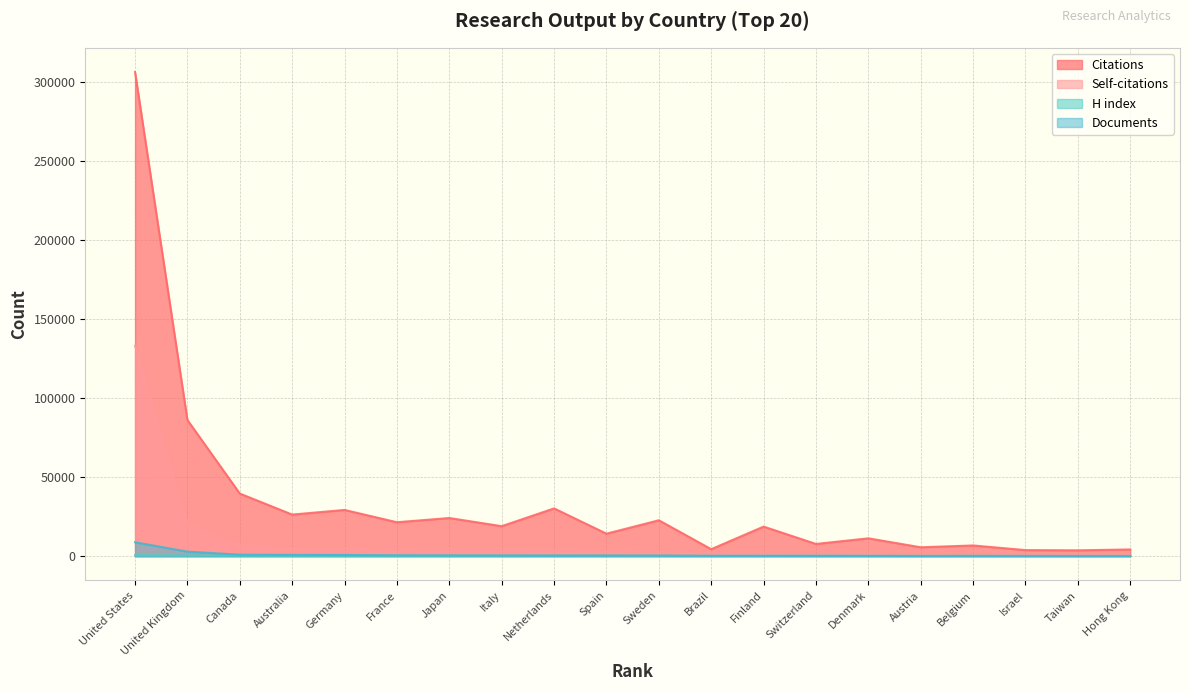

True or false: Documents and Self-citations cross at least once.

False